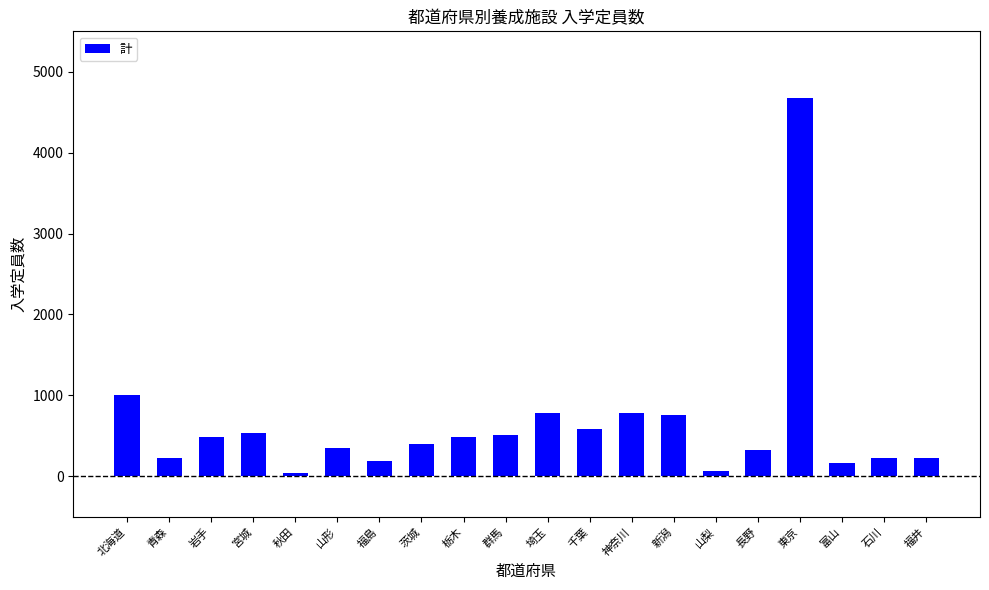

What is the approximate value at 福井?

222